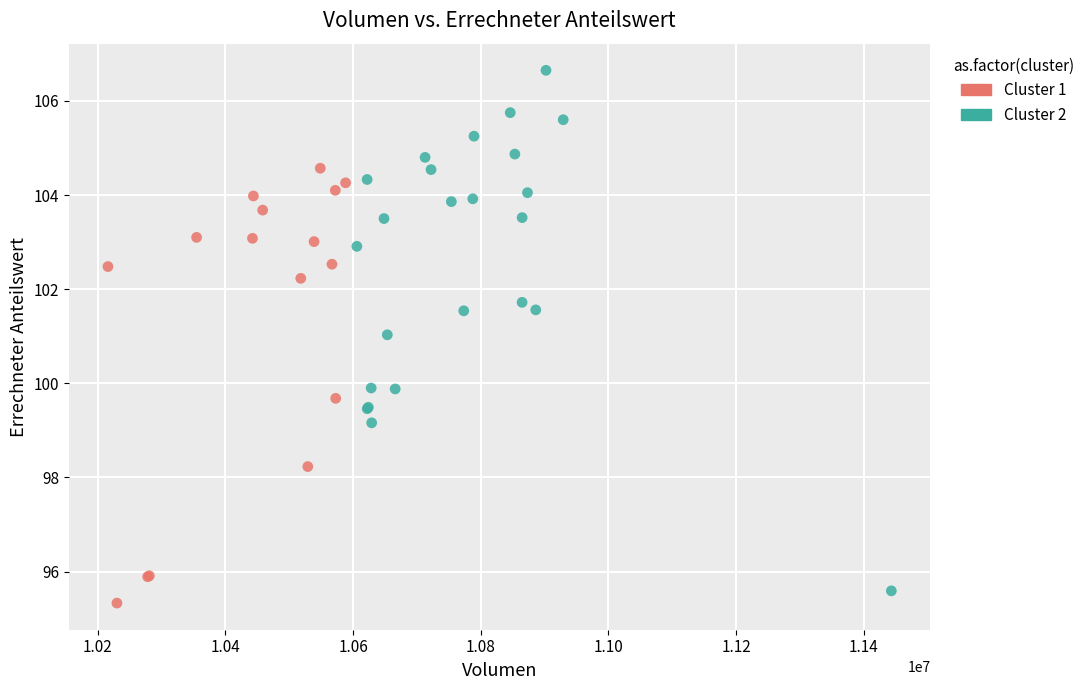

Which series has the largest Y range (max minus min)?

Cluster 2